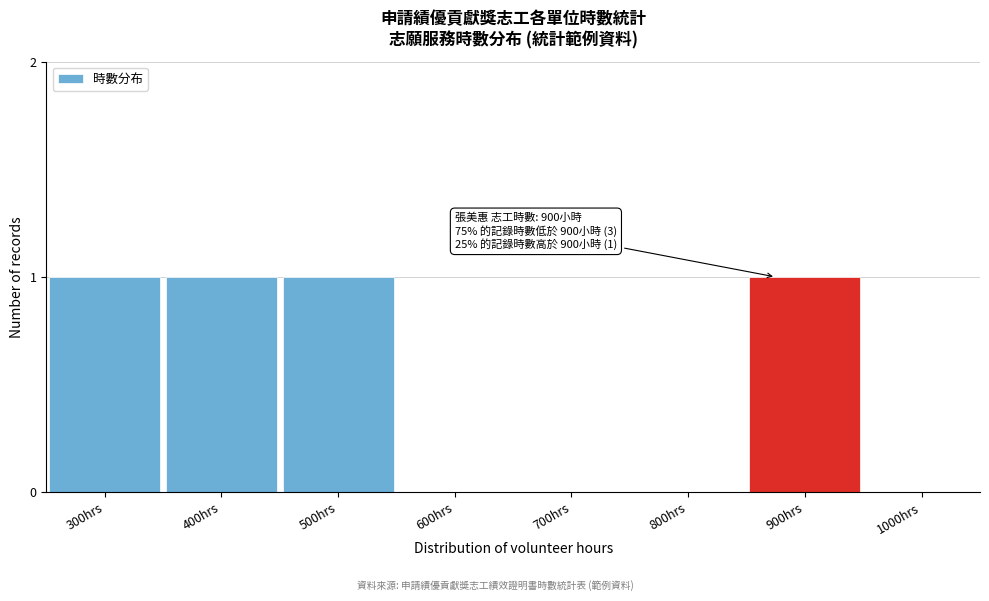

Reading right to left, what are all the values shown in this chart?

1000hrs=0	900hrs=1	800hrs=0	700hrs=0	600hrs=0	500hrs=1	400hrs=1	300hrs=1